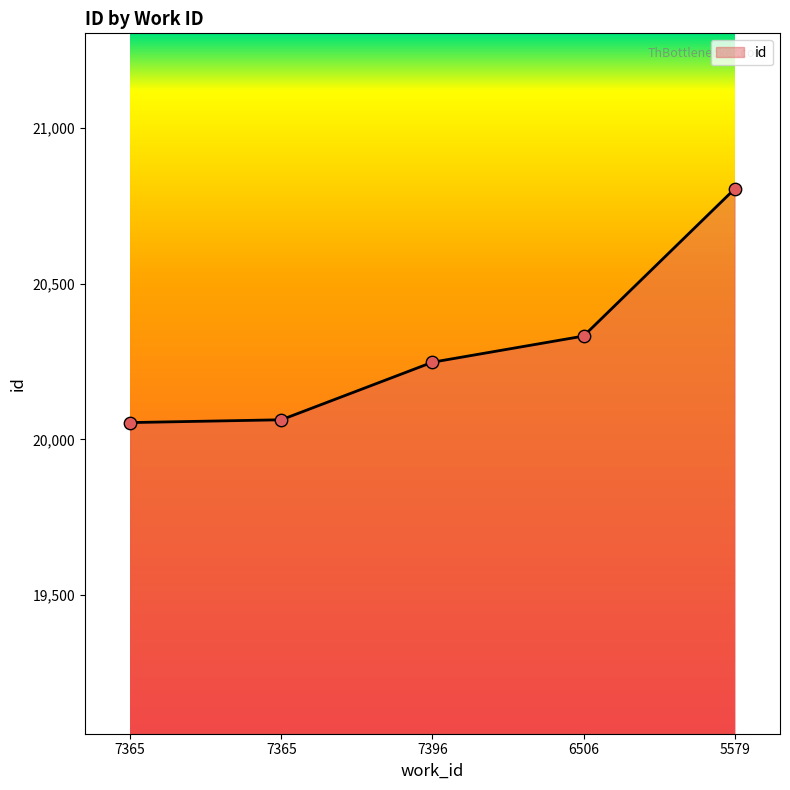

What is the change in value from 7365 to 7396?

+185